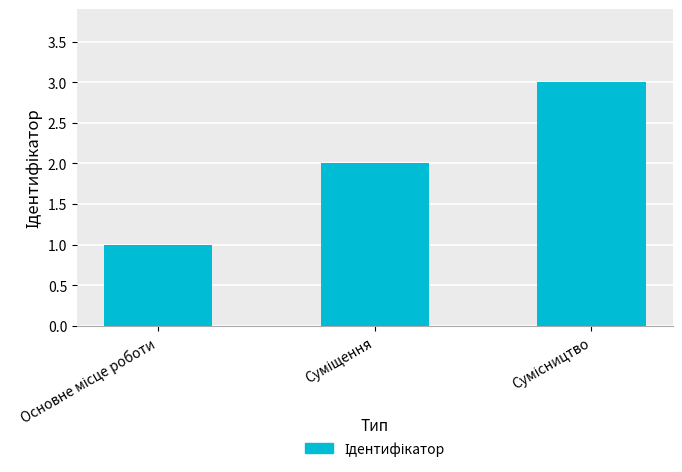

What is the maximum value shown in the chart?

3